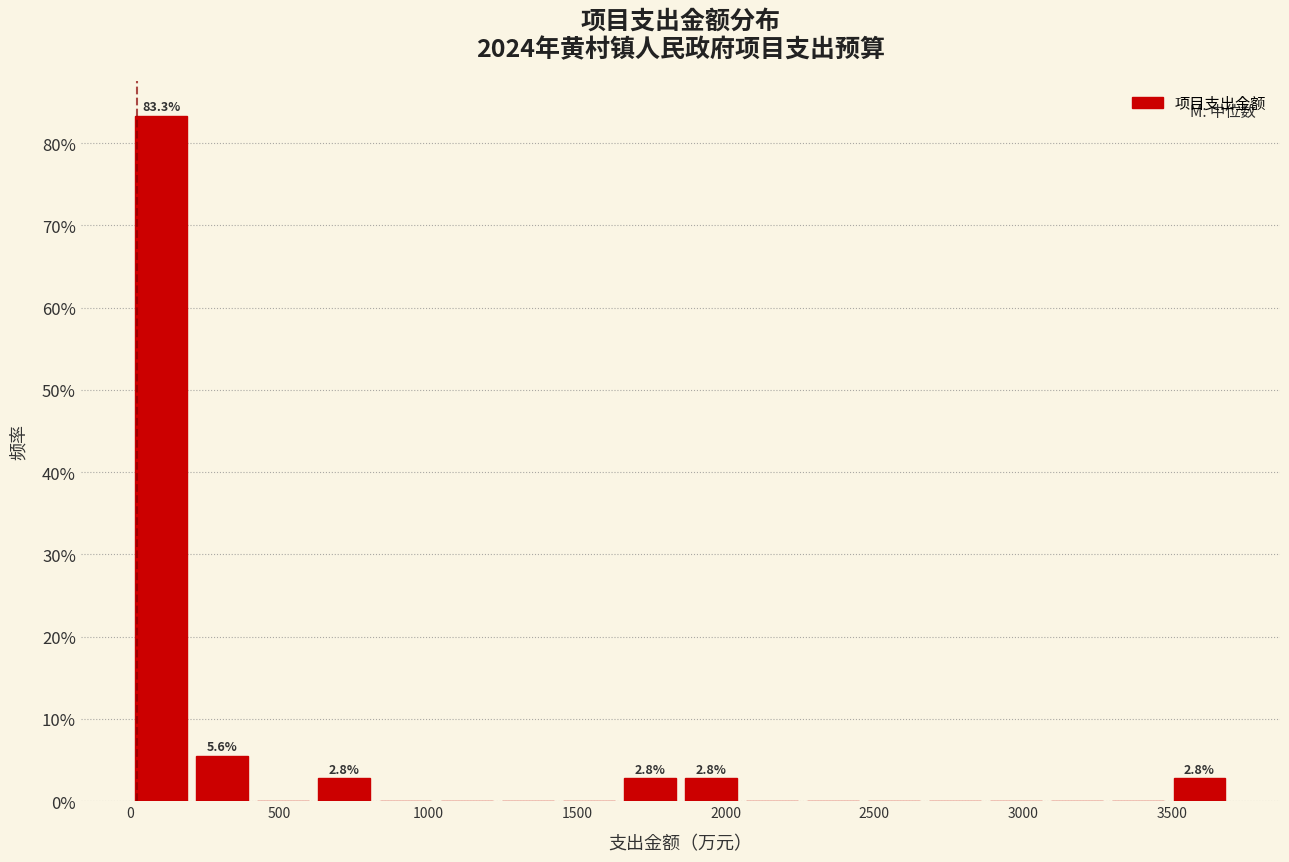

Over which range of the x-axis is the bar tallest?

0 to 200